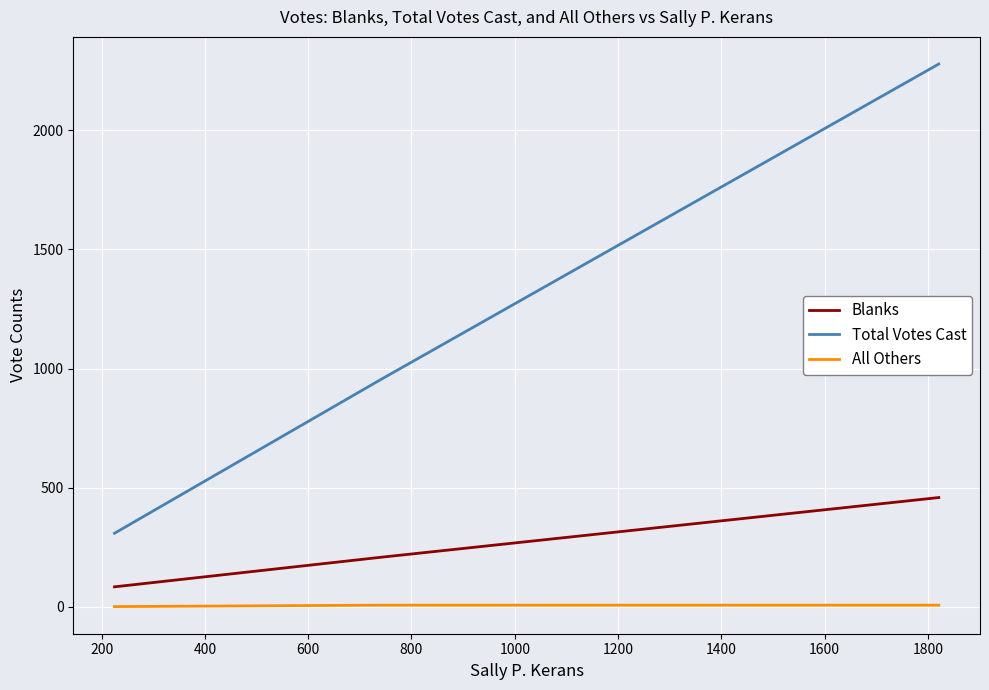

Is the value of All Others at 0 greater than the value of Total Votes Cast at 0?

No